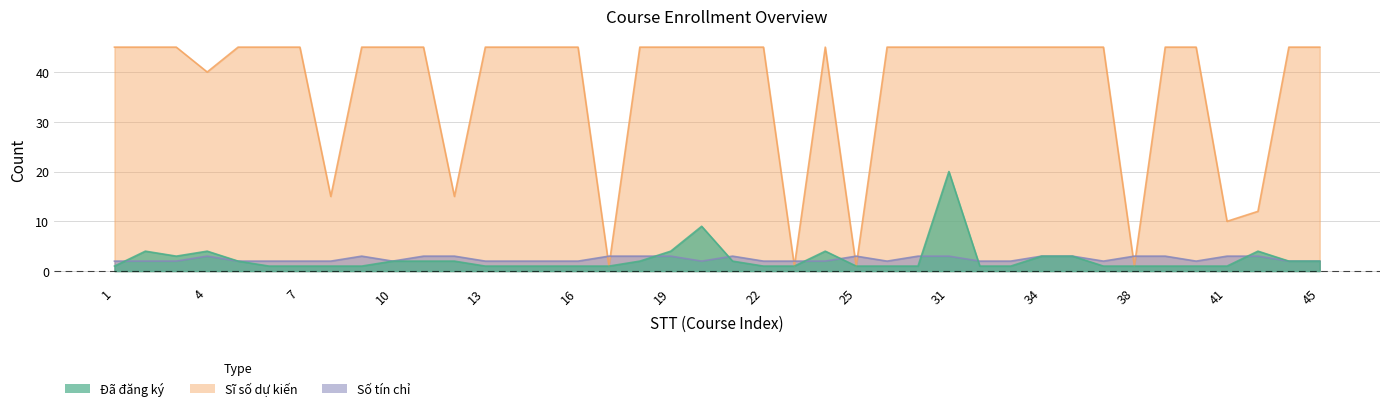

Between 27 and 44, which is larger?

44